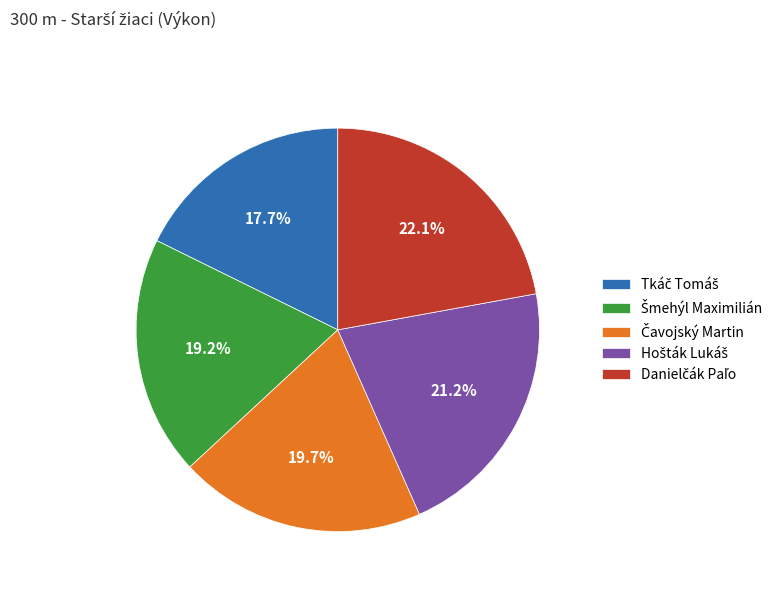

Is there any slice that represents more than half of the pie?

No